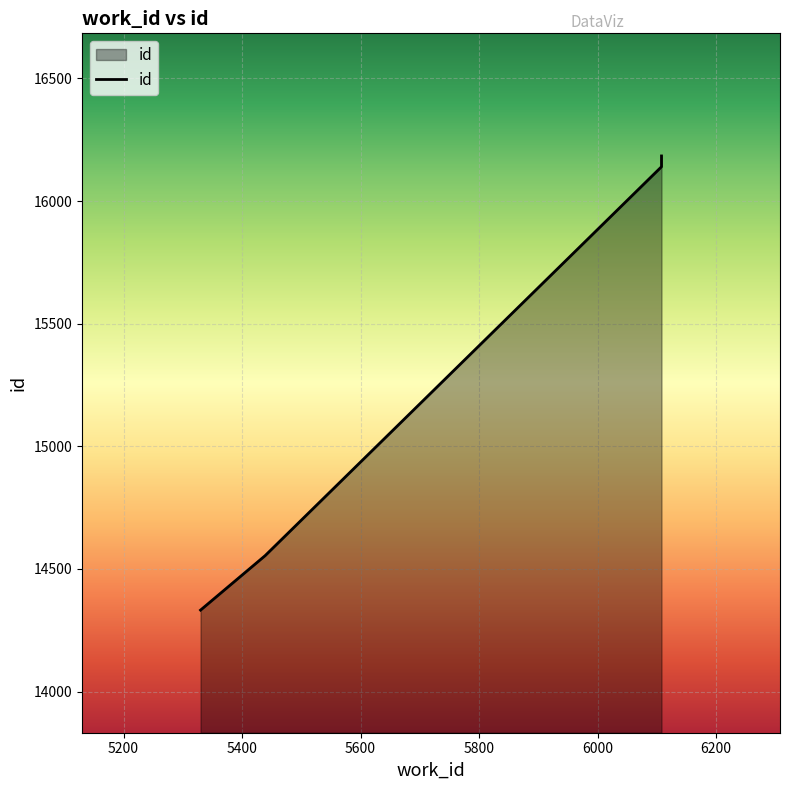

What is the change in value from 5439 to 6108?

+1630